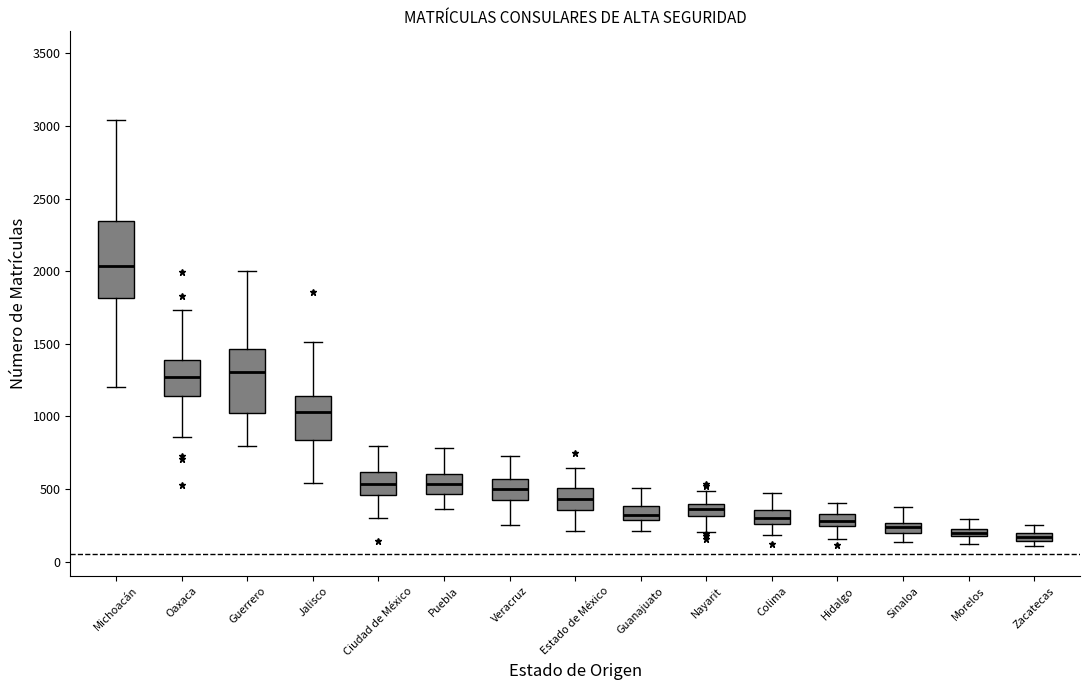

Where does the upper whisker of the box for Morelos end on the y-axis? The values are not printed on the chart, so give them approximately, as read against the axis.

300